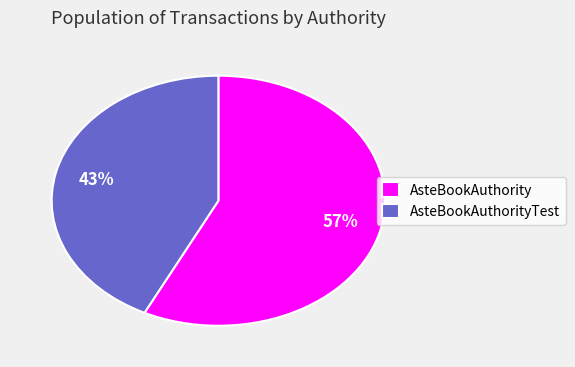

Count the number of slices in the pie.

2